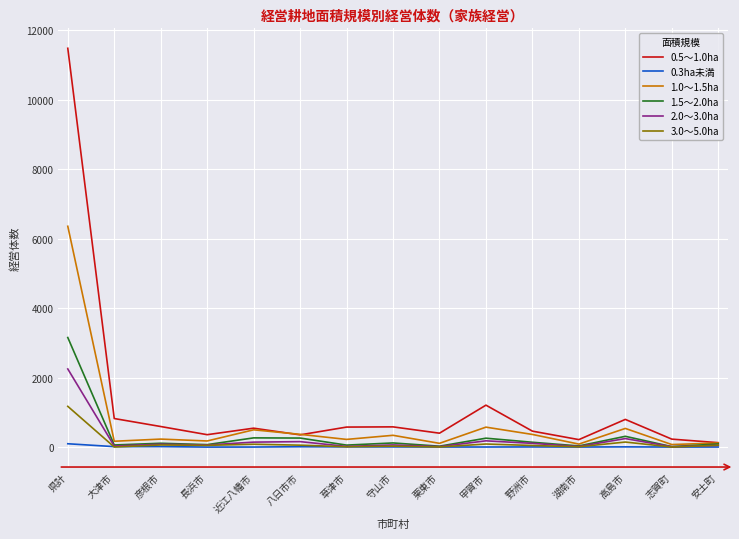

The 3.0～5.0ha series shows 27 at 守山市. True or false?

True